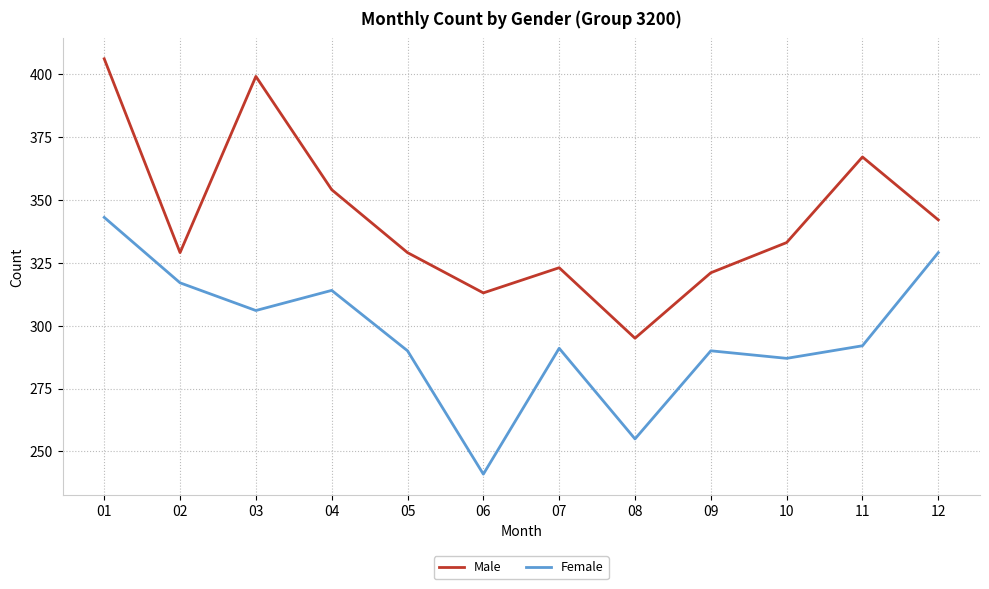

What is the sum of the Male values at 12 and 08?

637